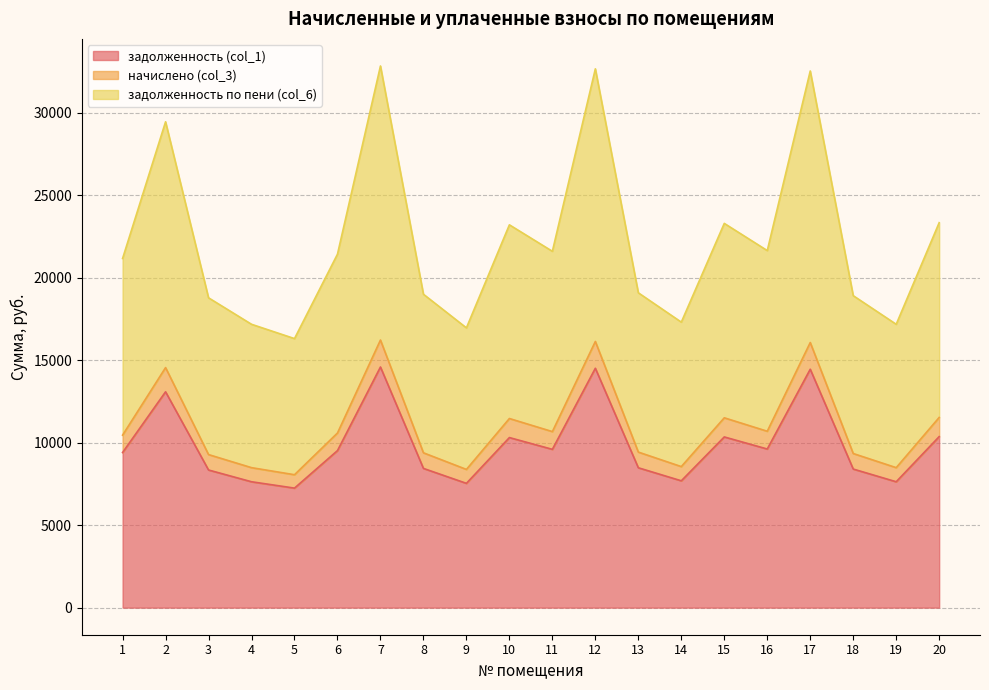

What is the minimum value for задолженность (col_1)?

7248.3